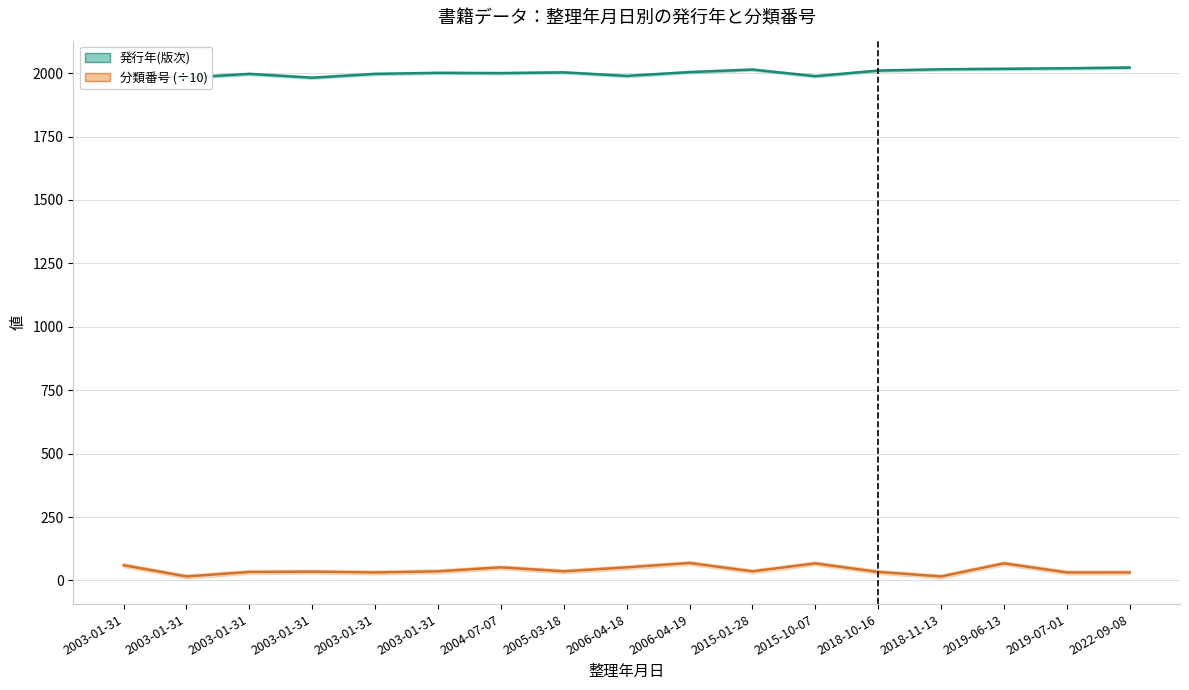

Which has a higher value, 2019-06-13 or 2022-09-08?

2022-09-08